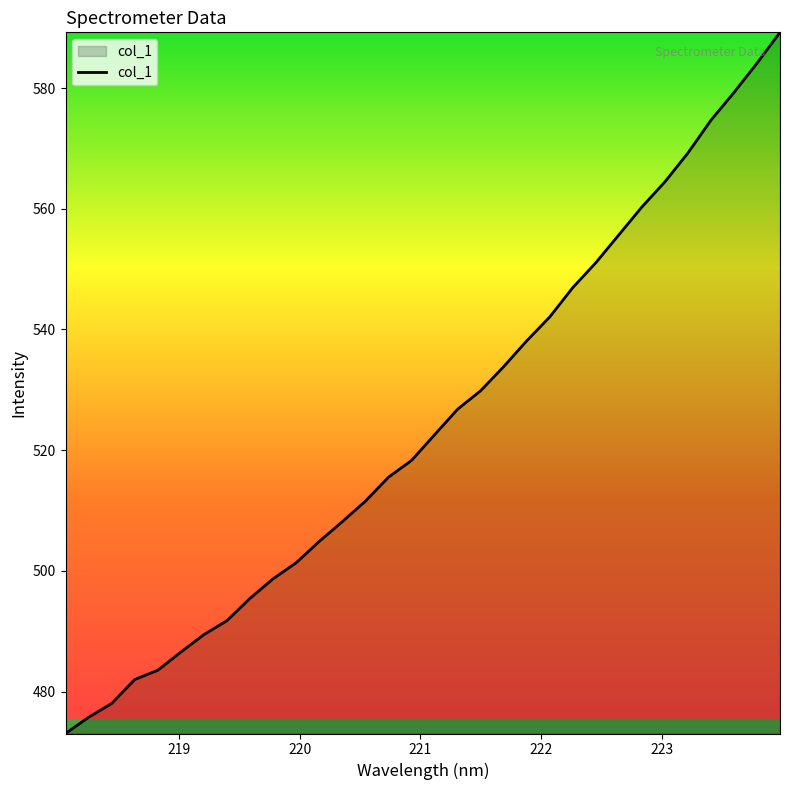

How many lines are shown in the chart?

1